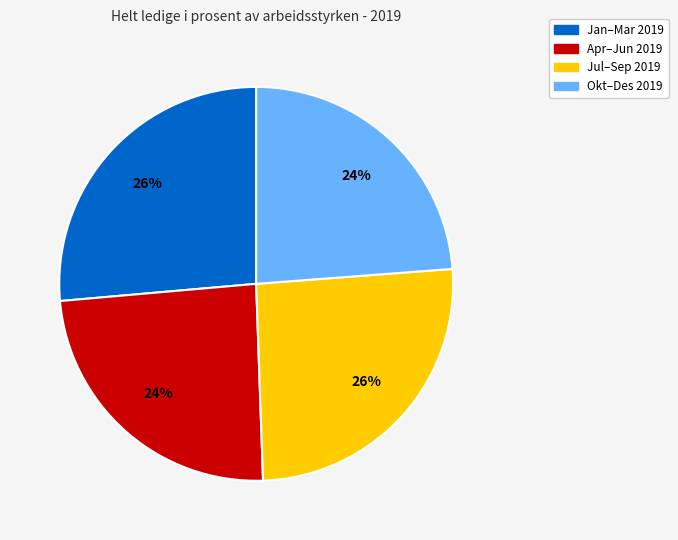

Do Apr–Jun 2019 and Okt–Des 2019 together represent more than half of the pie?

No